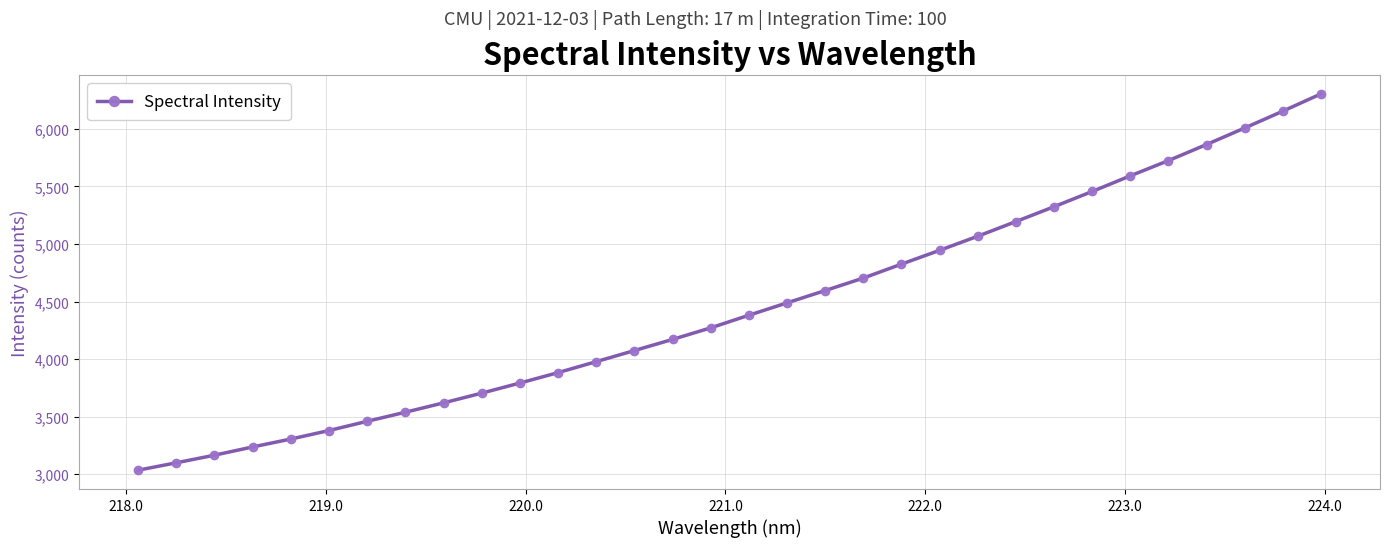

What is the average value?

4447.8